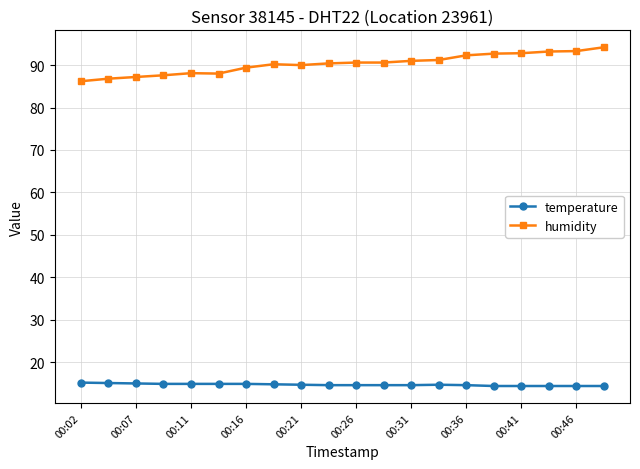

Rank the series by their maximum value, from lowest to highest.

temperature, humidity